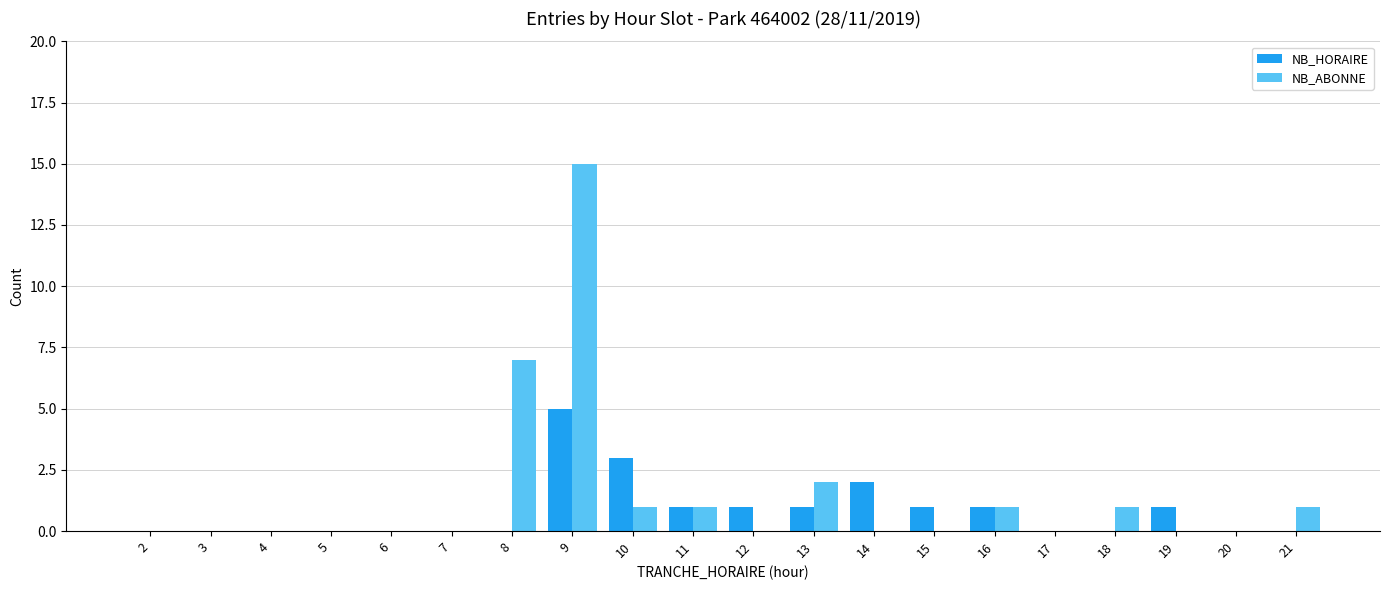

What is the highest value of the NB_ABONNE series?

15